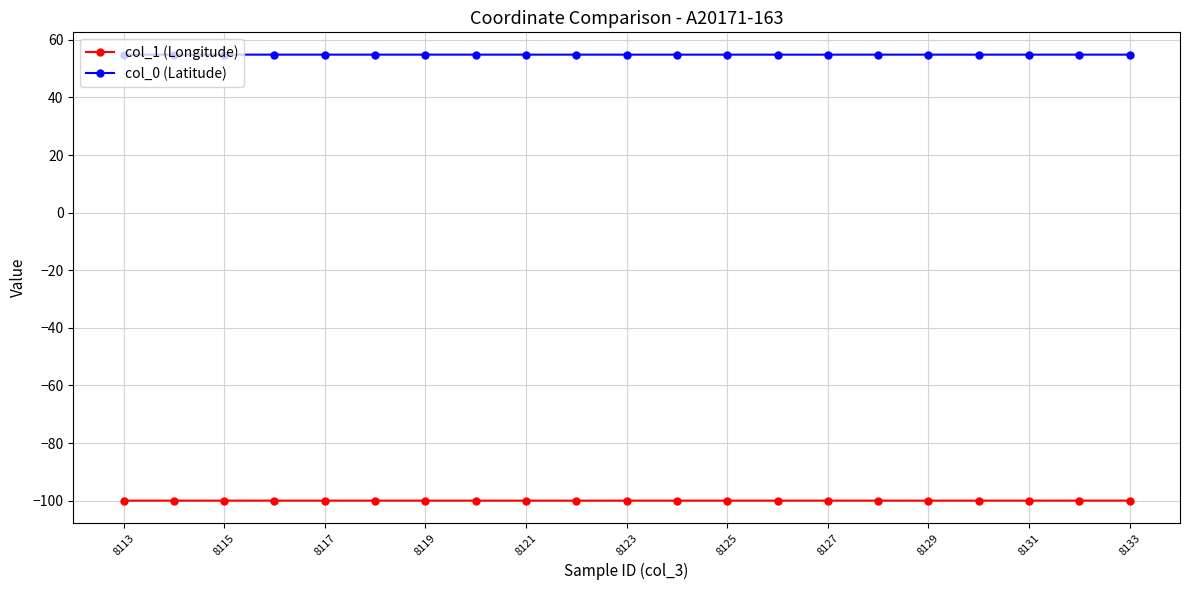

In col_1 (Longitude), how many points are lower than both neighbors (excluding endpoints)?

3